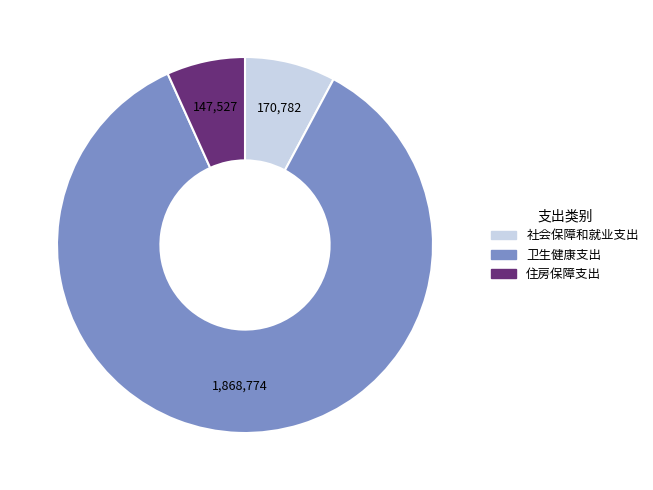

Do 住房保障支出 and 社会保障和就业支出 together represent more than half of the pie?

No